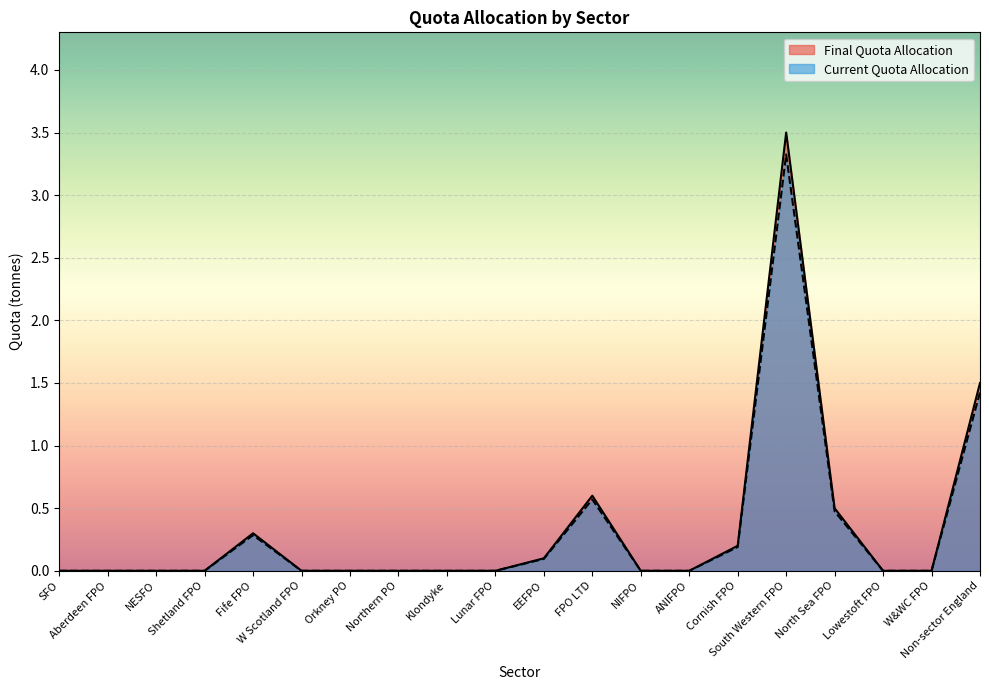

Does the chart display data point markers on the line(s)?

No